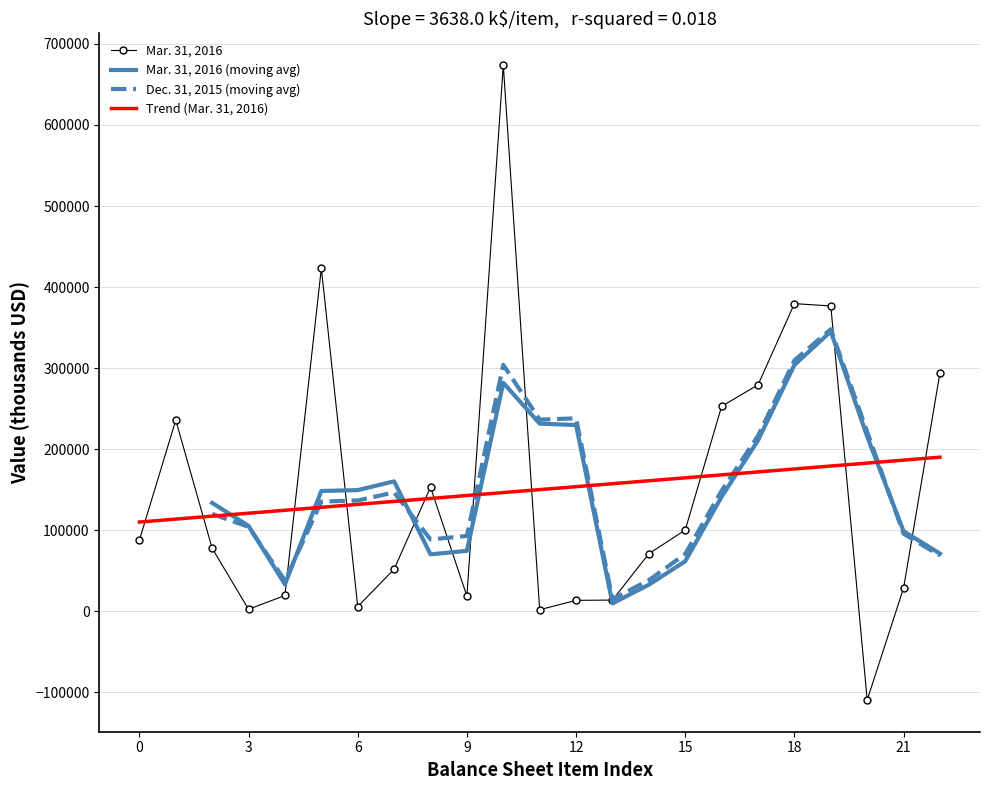

What is the sum of all values?

3452248